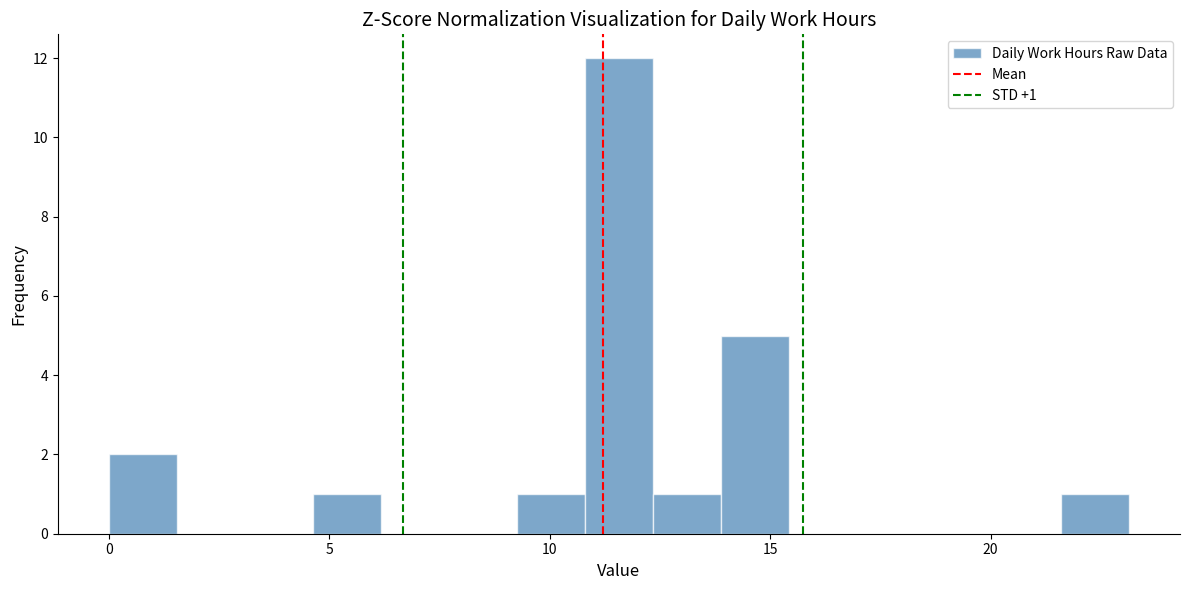

Around what value on the x-axis is the tallest bar? Give the approximate position of its centre, as read against the axis.

11.5